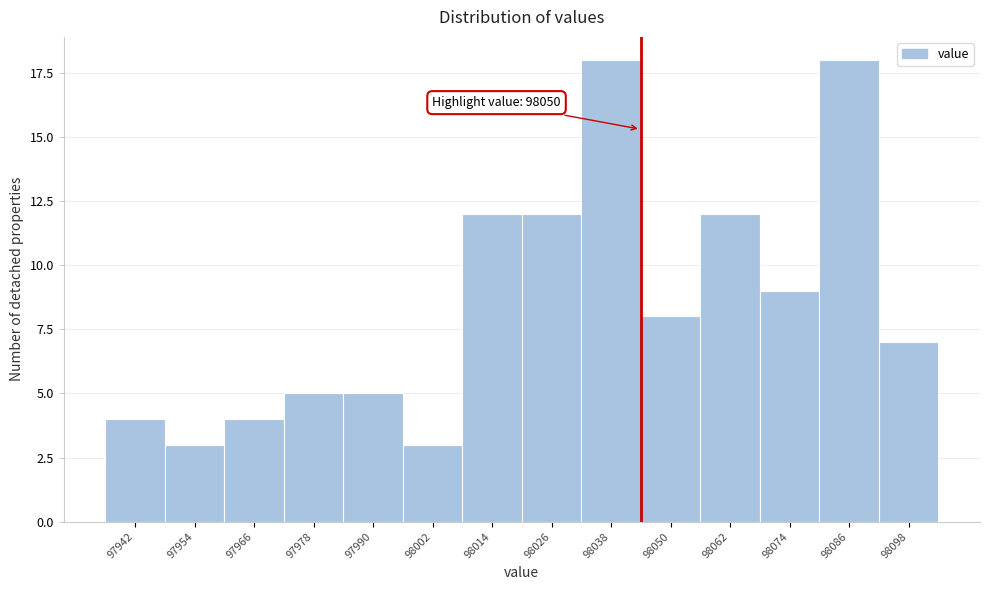

Reading left to right, what are all the values shown in this chart?

97942=4	97954=3	97966=4	97978=5	97990=5	98002=3	98014=12	98026=12	98038=18	98050=8	98062=12	98074=9	98086=18	98098=7